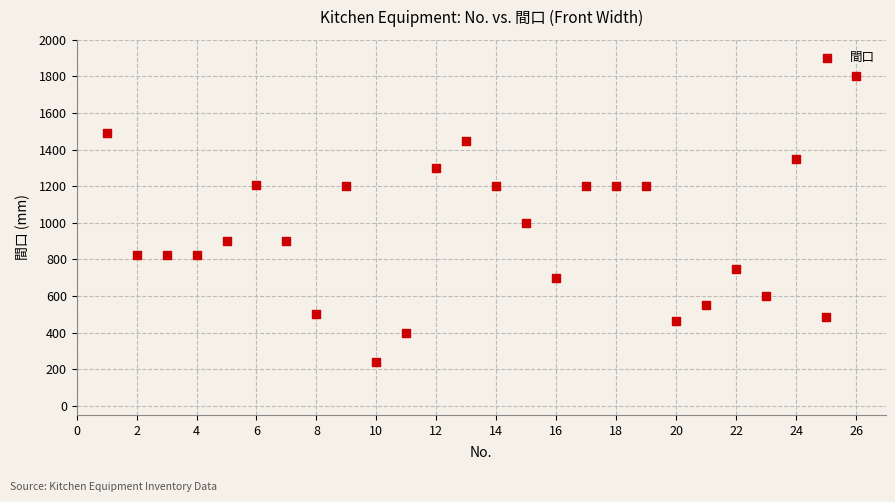

What is the range of X values (max minus min)?

25